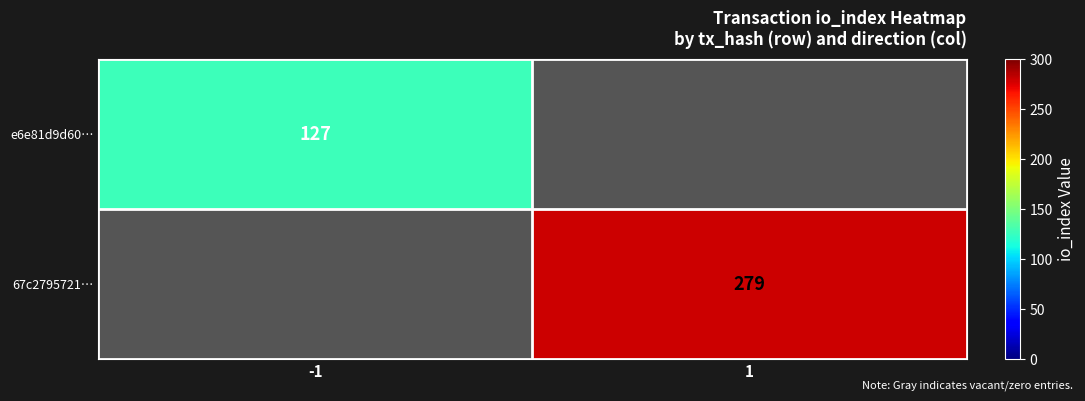

The e6e81d9d60… series shows 76 at -1. True or false?

False